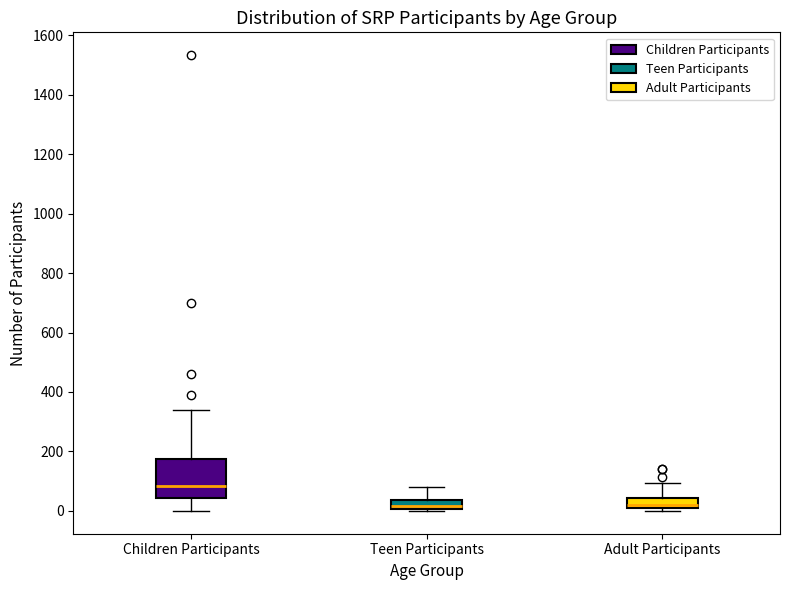

Comparing the boxes themselves (not the whiskers), which one is the tallest?

Children Participants